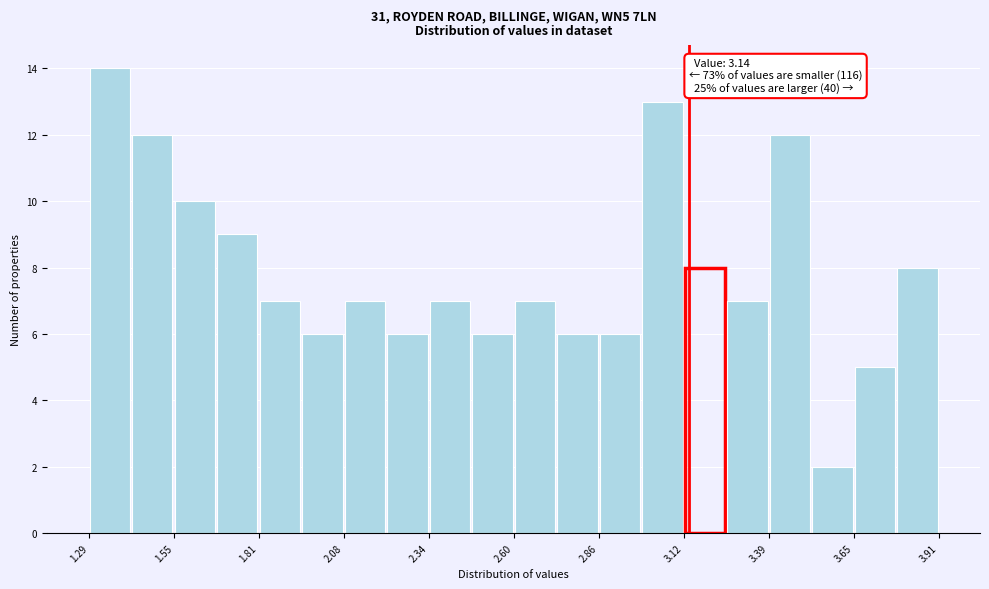

Around what value on the x-axis is the tallest bar? Give the approximate position of its centre, as read against the axis.

1.35